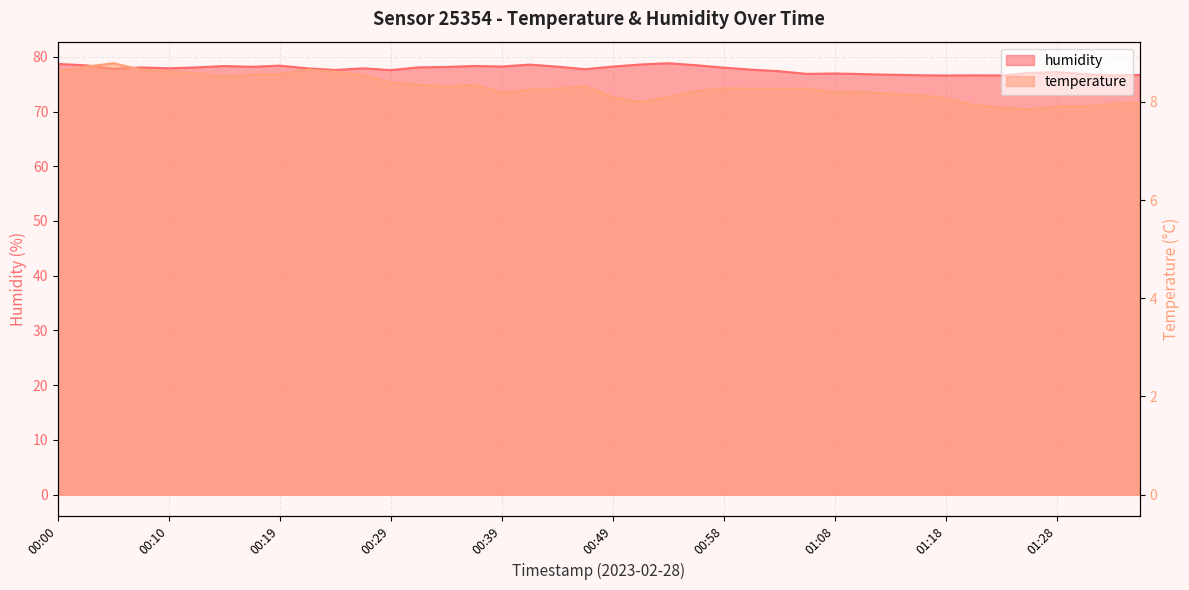

Reading right to left, extract all data points from this chart.

temperature: 8.0	8.0	7.9	7.9	7.8	7.9	7.9	8.1	8.1	8.2	8.2	8.2	8.3	8.3	8.3	8.3	8.2	8.1	8.0	8.1	8.3	8.3	8.2	8.2	8.3	8.3	8.3	8.4	8.6	8.6	8.7	8.6	8.6	8.5	8.6	8.6	8.7	8.8	8.7	8.6
humidity: 76.7	76.6	76.8	77.2	77.0	76.6	76.6	76.6	76.6	76.7	76.8	77.0	76.9	77.4	77.7	78.0	78.5	78.8	78.6	78.2	77.7	78.2	78.6	78.2	78.3	78.2	78.1	77.6	77.9	77.6	77.9	78.4	78.2	78.3	78.1	77.9	78.1	77.8	78.5	78.7